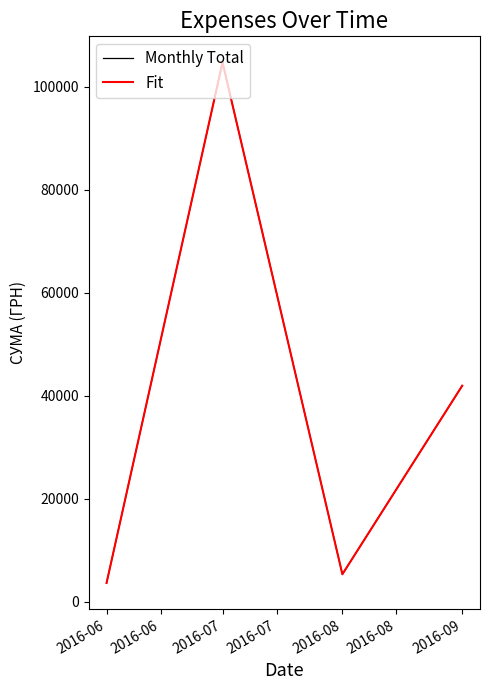

Which series has the largest total across all categories?

Monthly Total